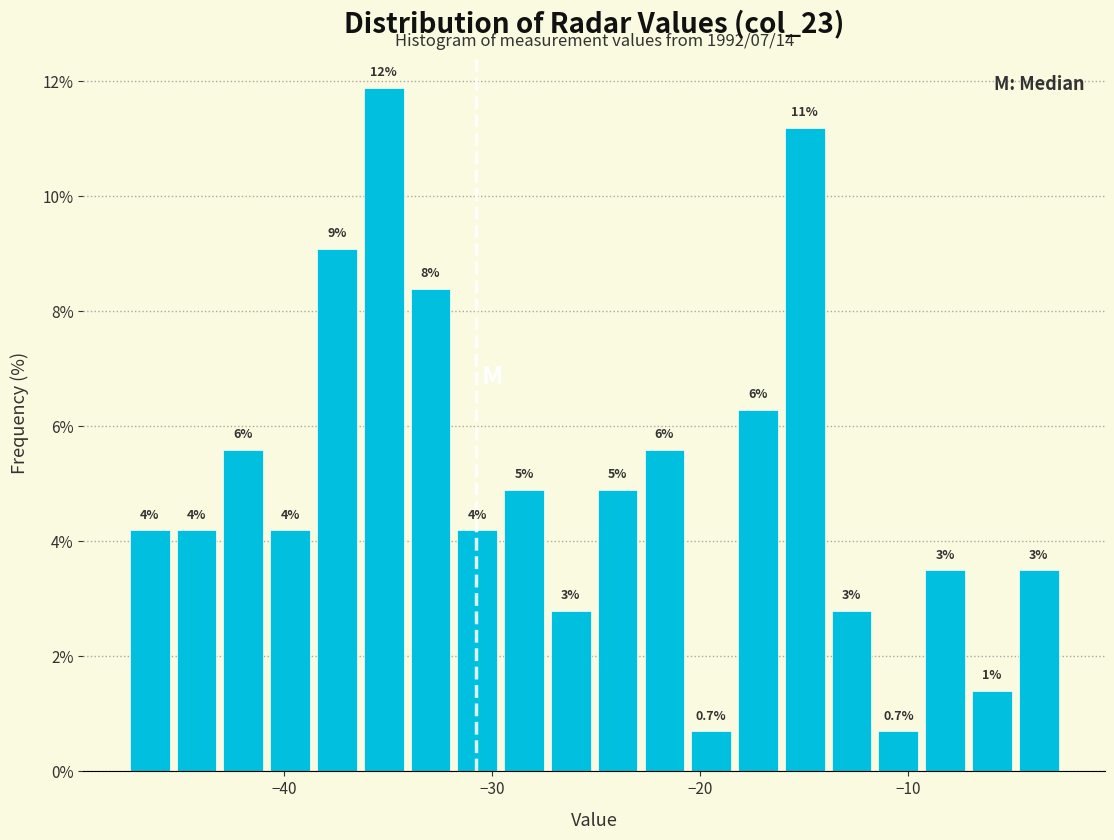

Read against the x-axis, roughly where is the centre of the tallest bar?

-35